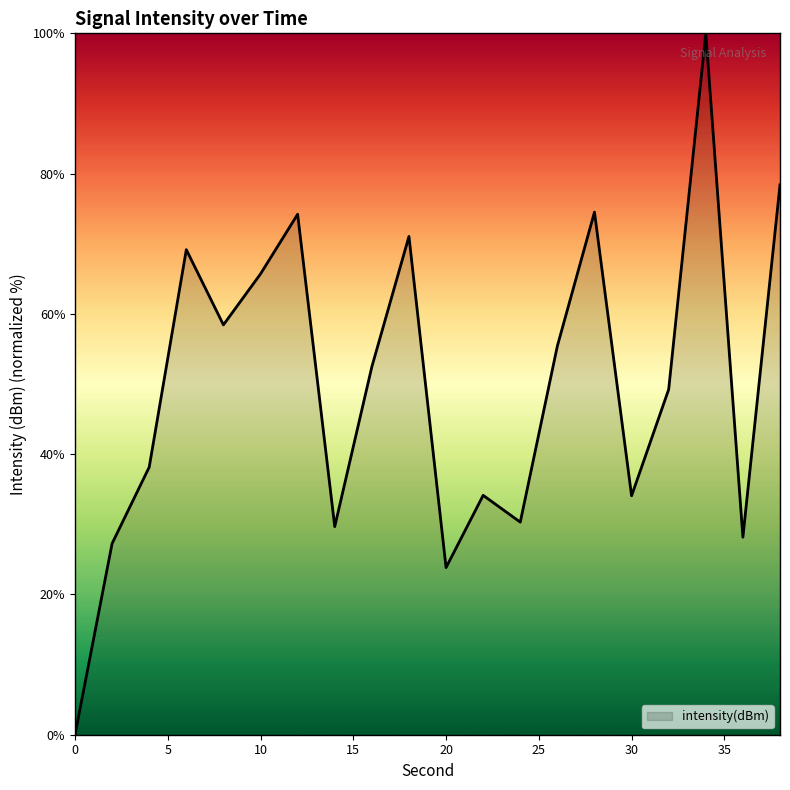

What is the maximum value shown in the chart?

100.0